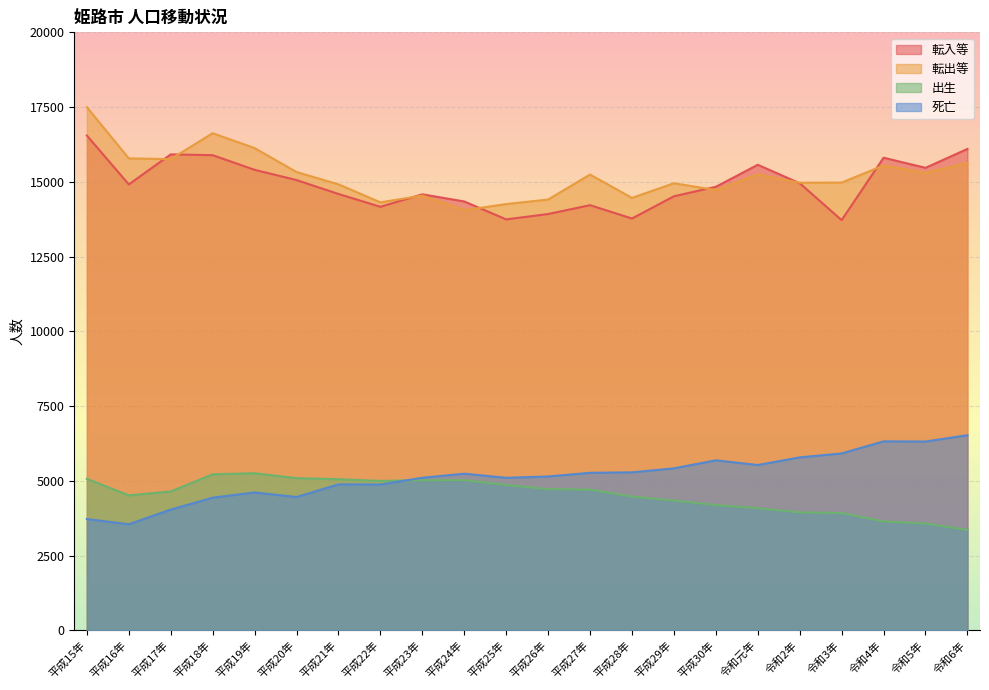

True or false: 転入等 and 出生 intersect in this chart.

False